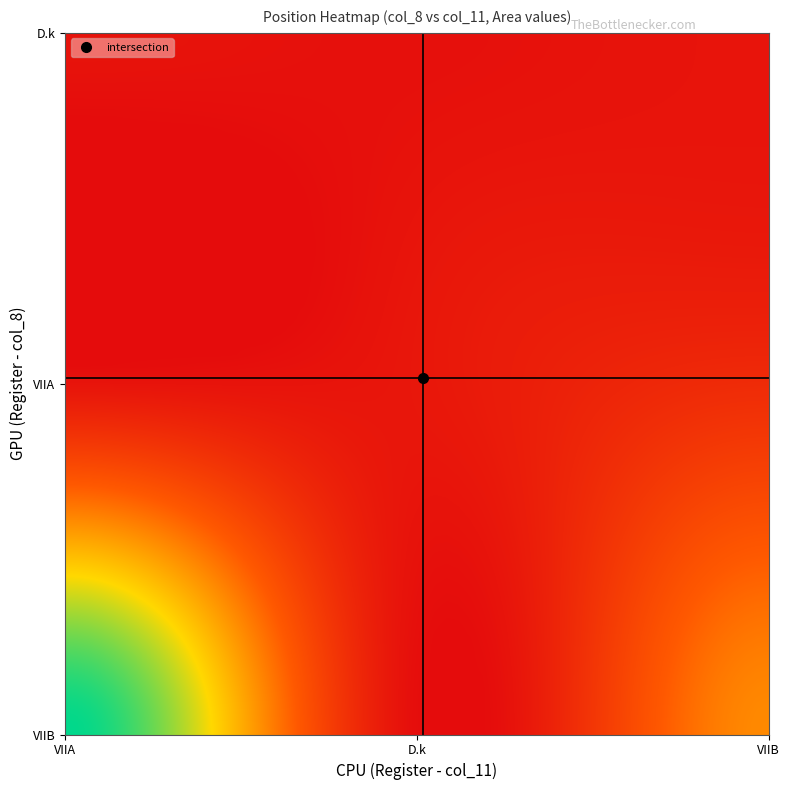

At how many categories does at least one series exceed 21?

2